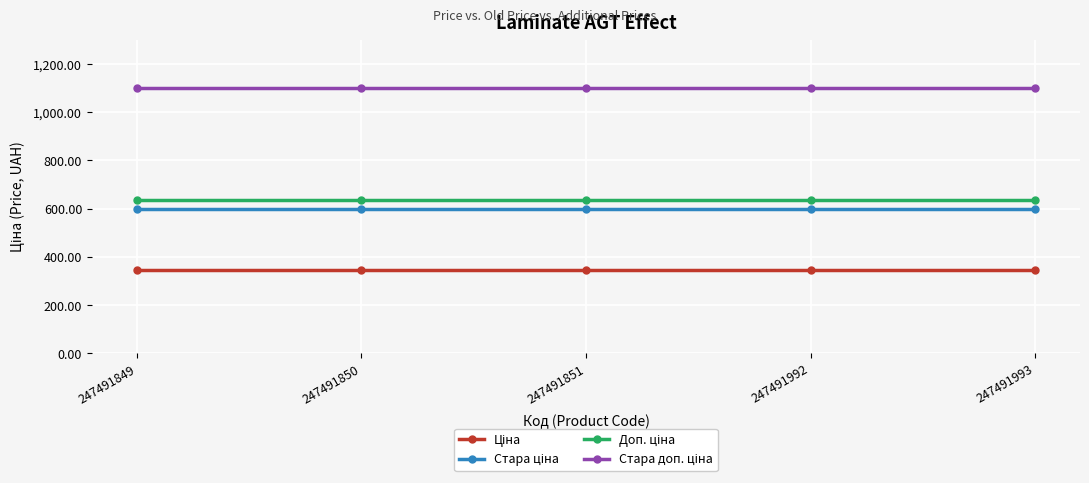

What is the total value across all series at 247491993?

2679.5